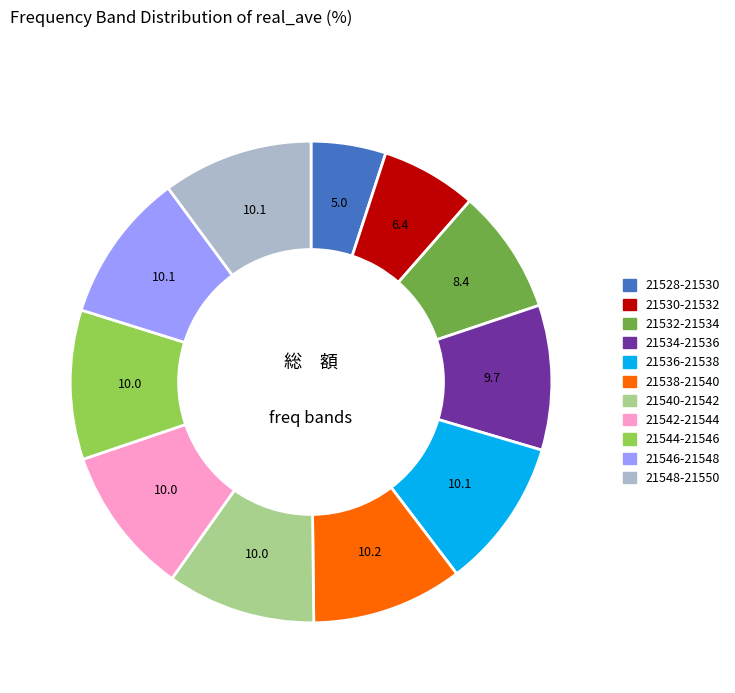

Does any single category account for the majority?

No